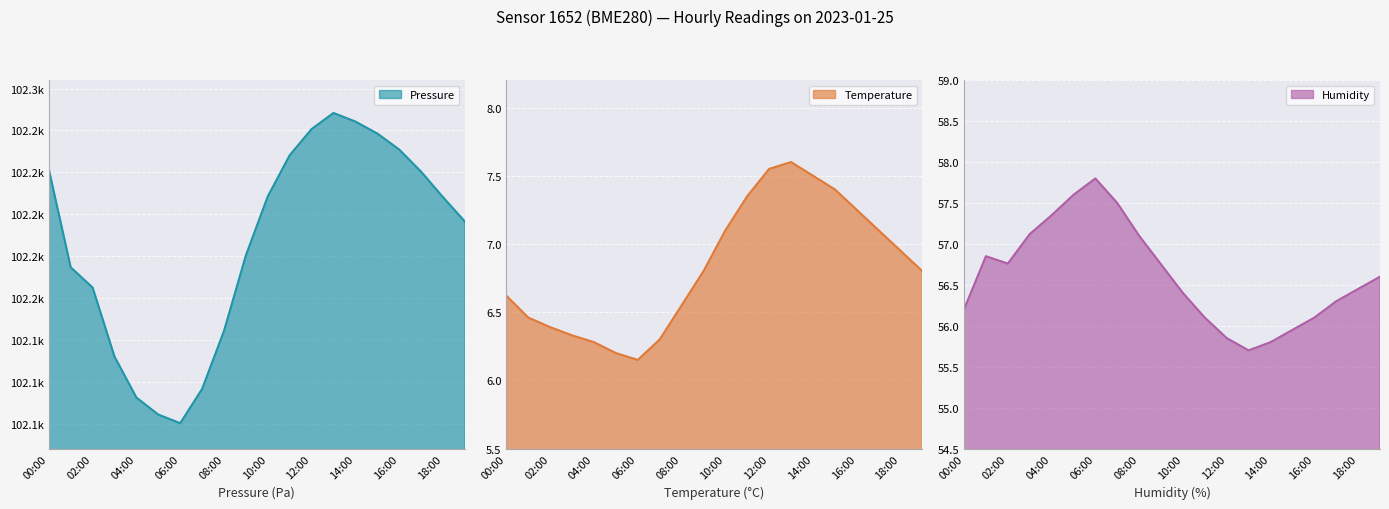

What is the difference between the highest and lowest values at 01:00?

102161.8